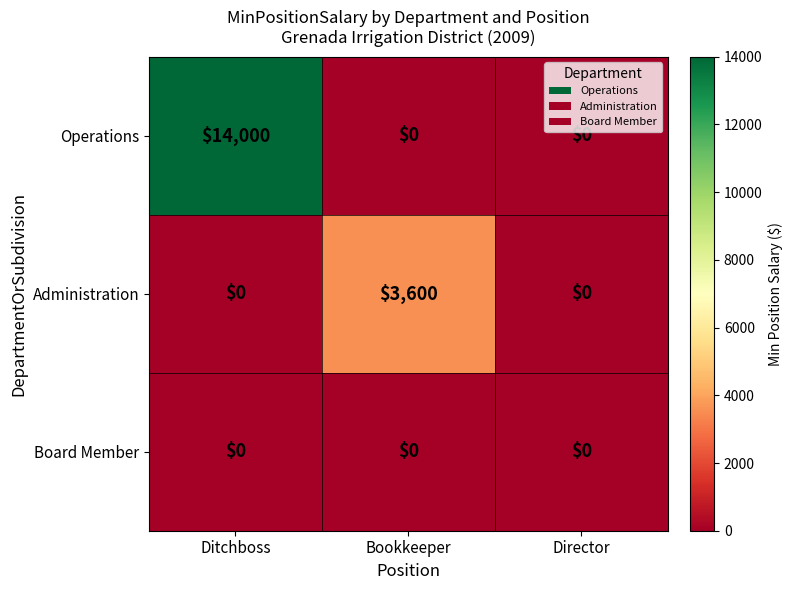

Count the Administration values in the range 0 to 3600.

3